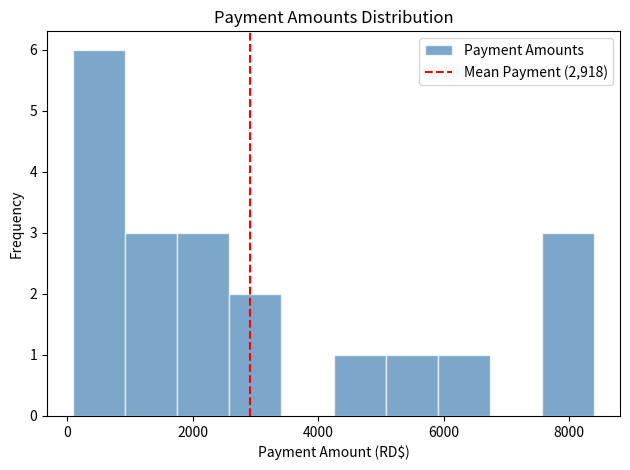

What is the height of the bar covering 0 to 1000 on the x-axis? Neither the bar edges nor the heights are printed on the chart, so give them approximately, as read against the axes.

6